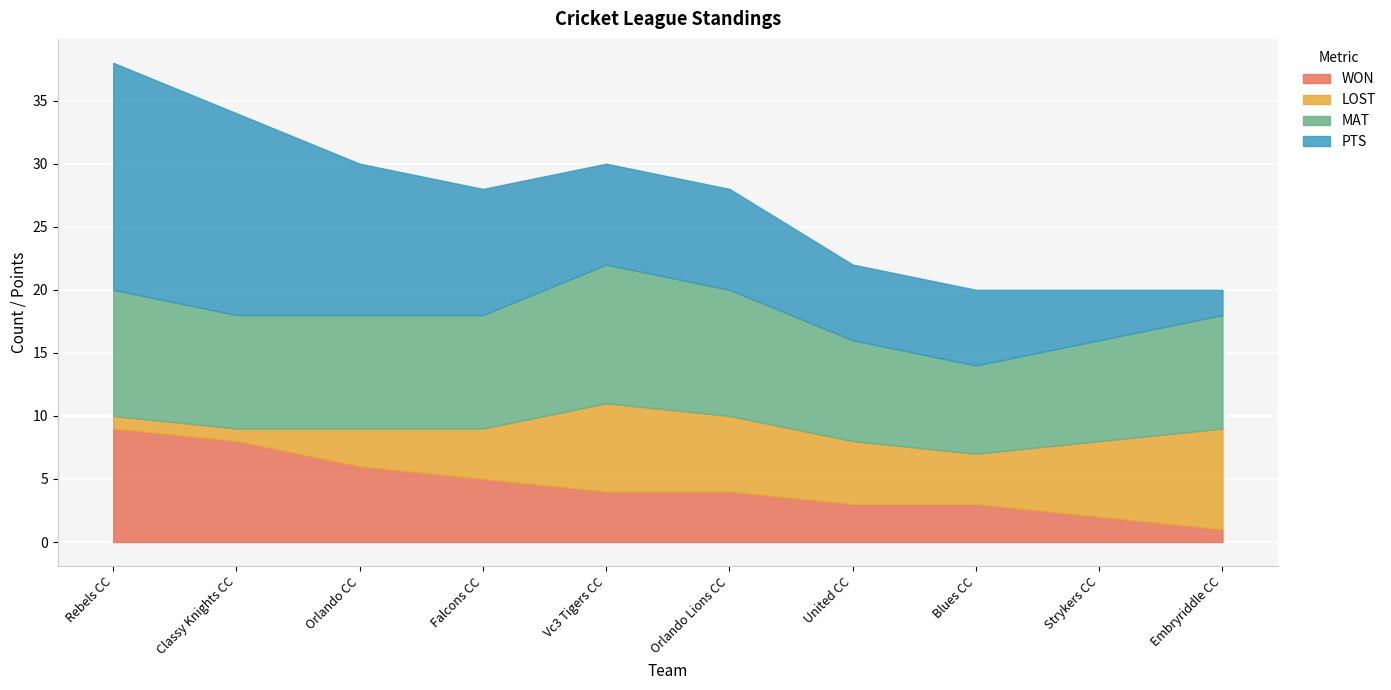

The value of MAT at Rebels CC is 4. True or false?

False